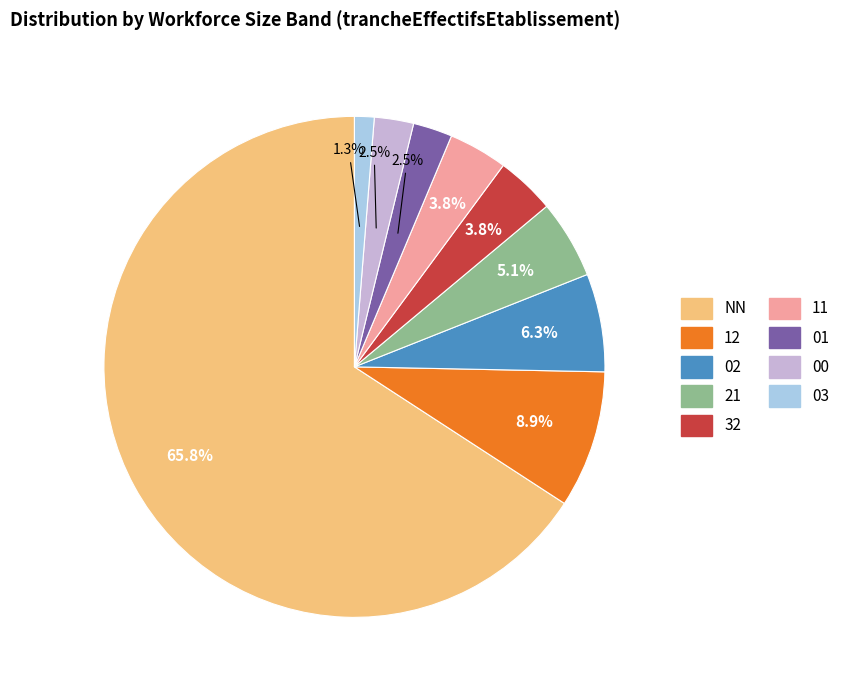

What is the majority slice?

NN